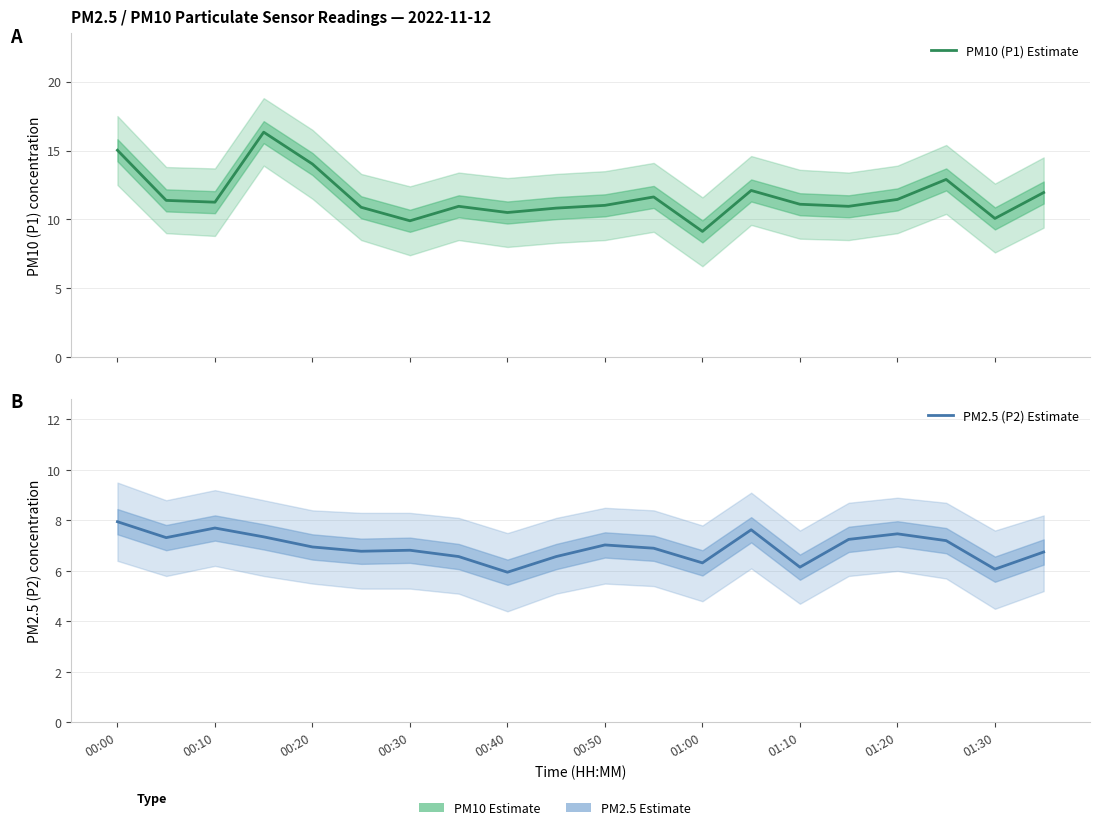

Between 00:00 and 13, which is larger?

00:00